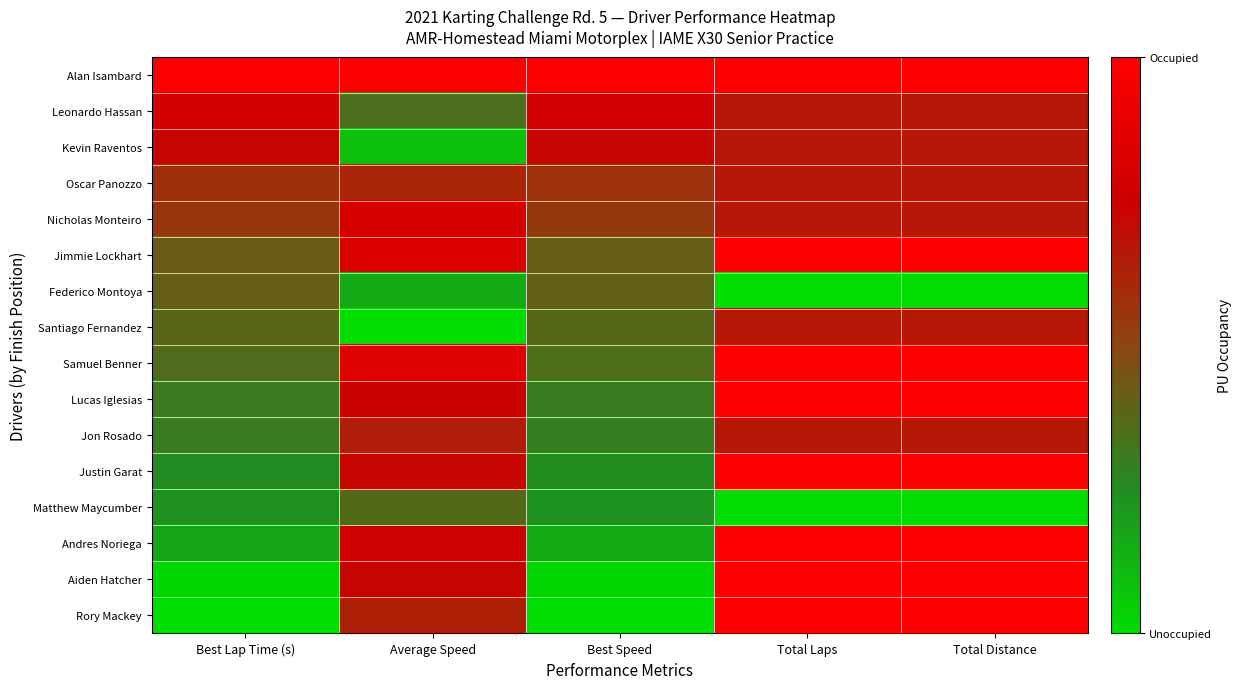

Which category has the lowest value across all series?

Total Laps